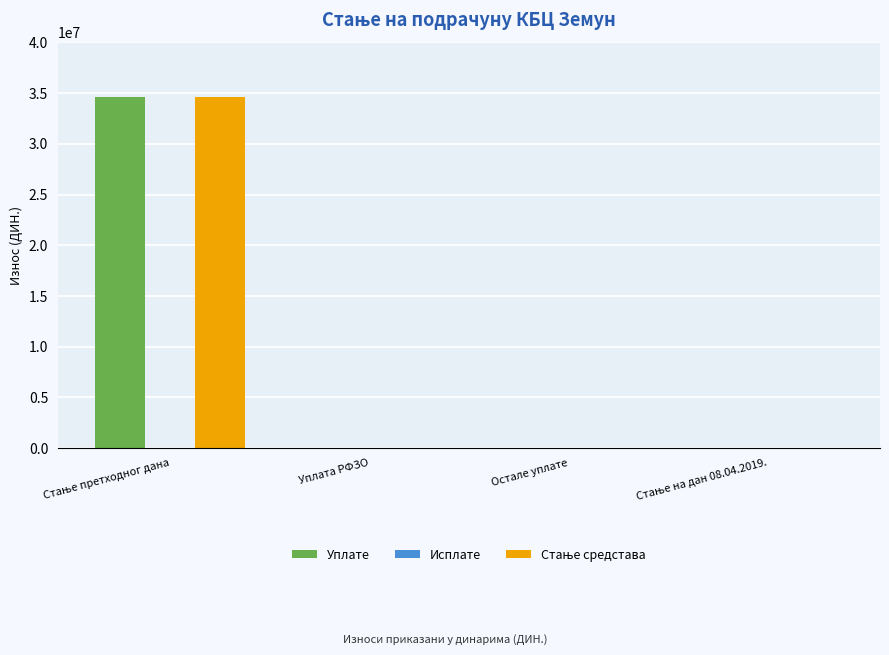

Does the chart contain stacked bars?

No